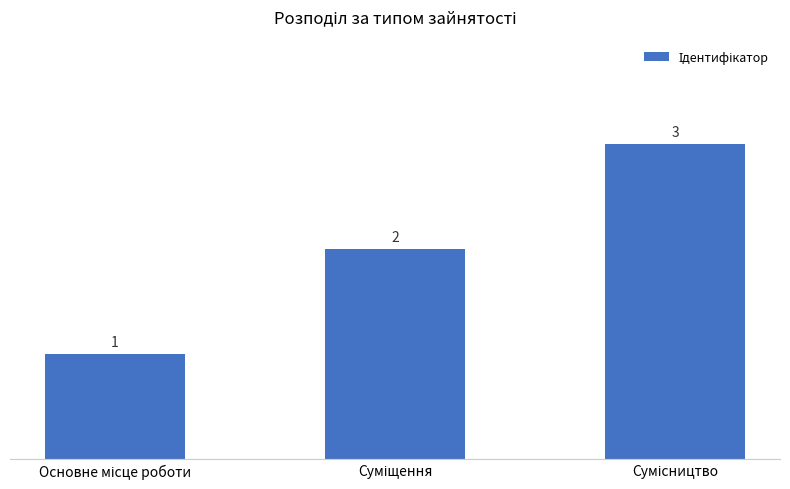

What is the value of the 2nd bar from the left?

2